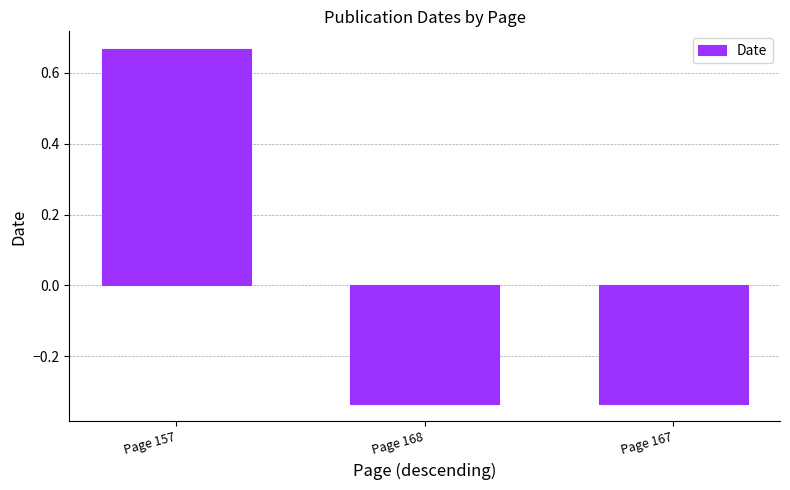

Which label corresponds to the largest value in the chart?

Page 157